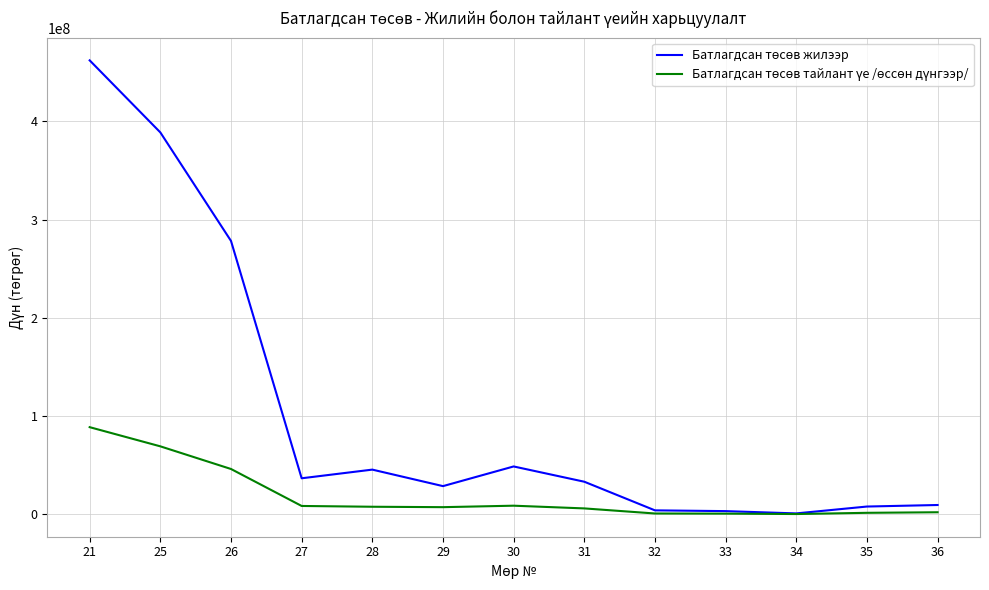

At which category is the sum across all series the highest?

21